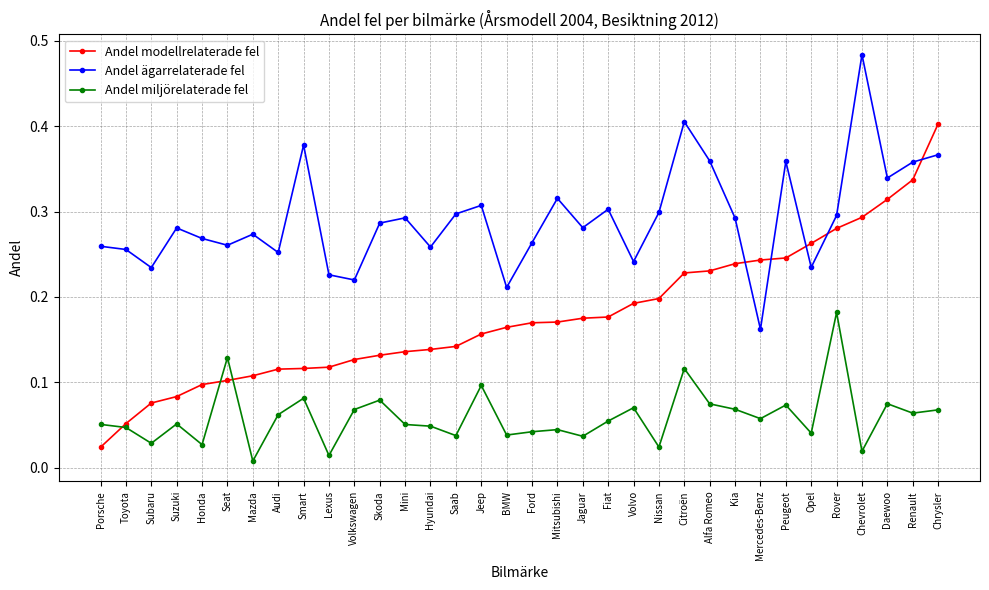

How many categories are shown in the chart?

34